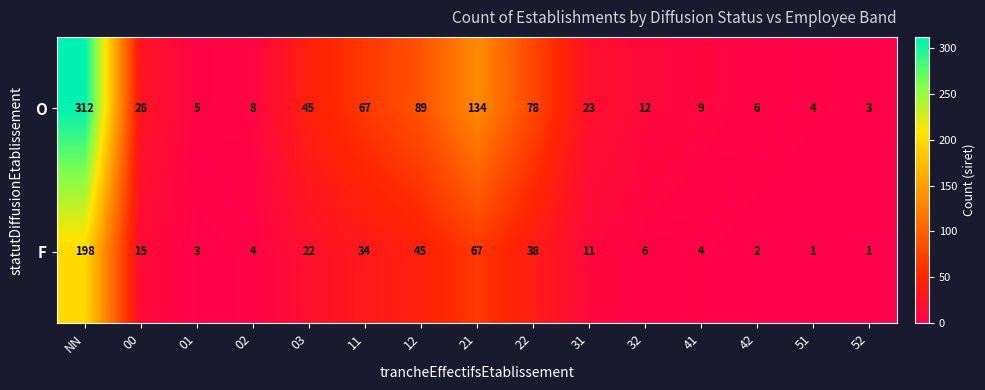

What is the total value across all series at 03?

67